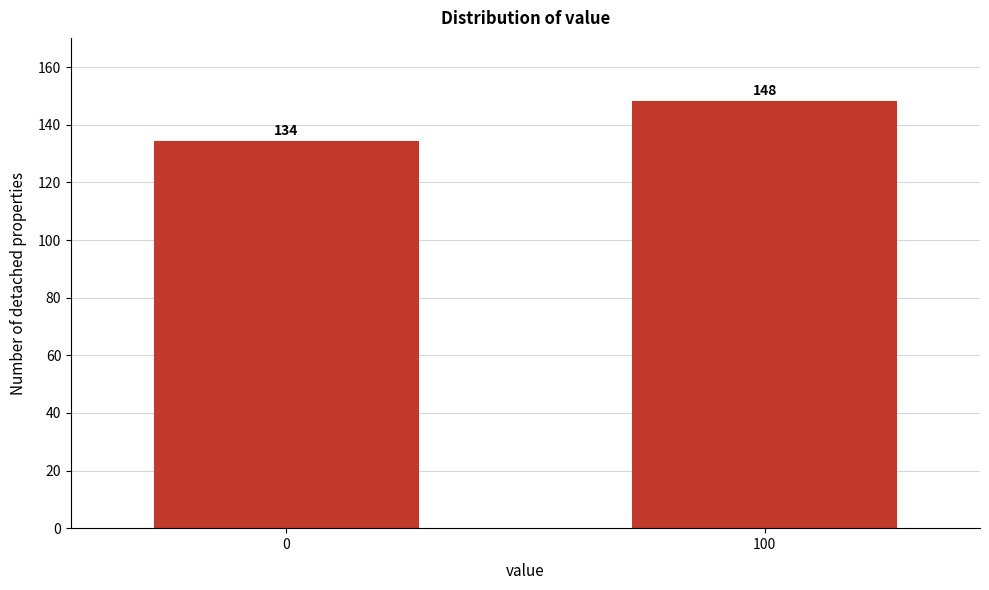

Reading left to right, list all the values displayed in this chart.

0=134	100=148